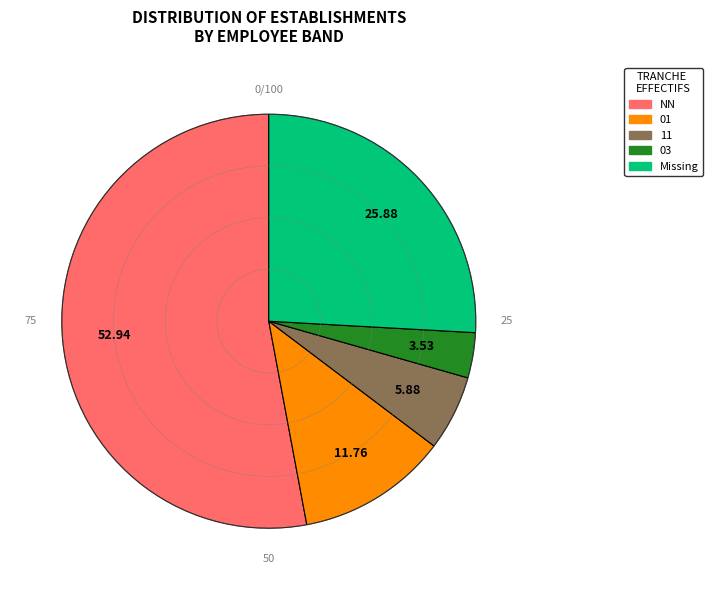

Which category has the smallest portion of the pie?

03